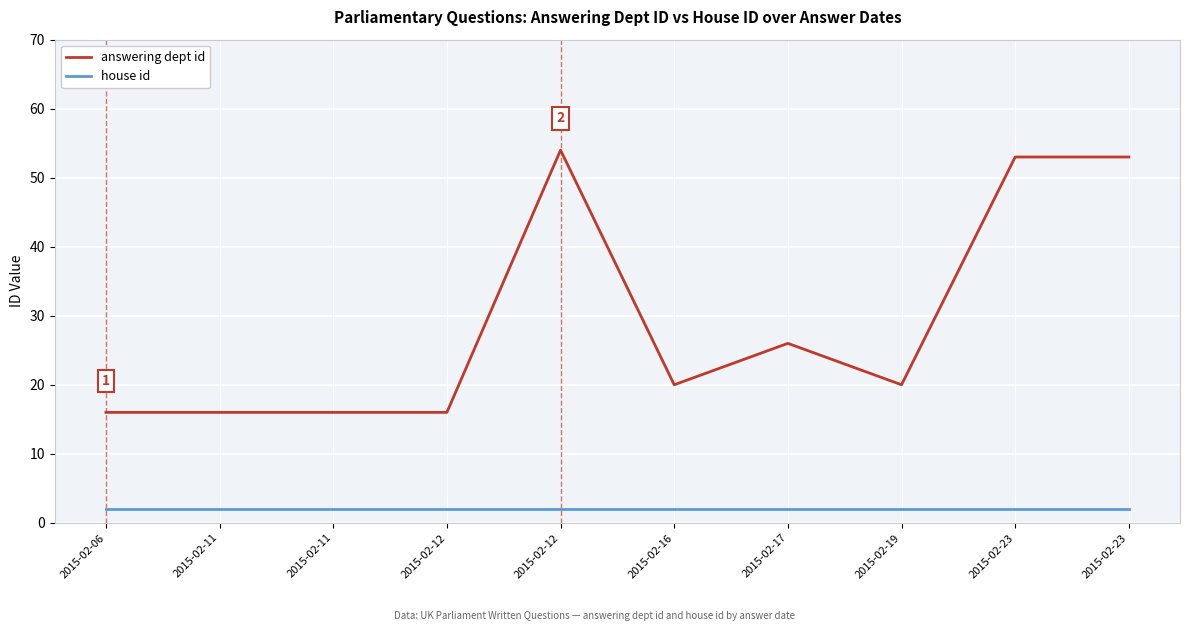

True or false: house id and answering dept id intersect in this chart.

False